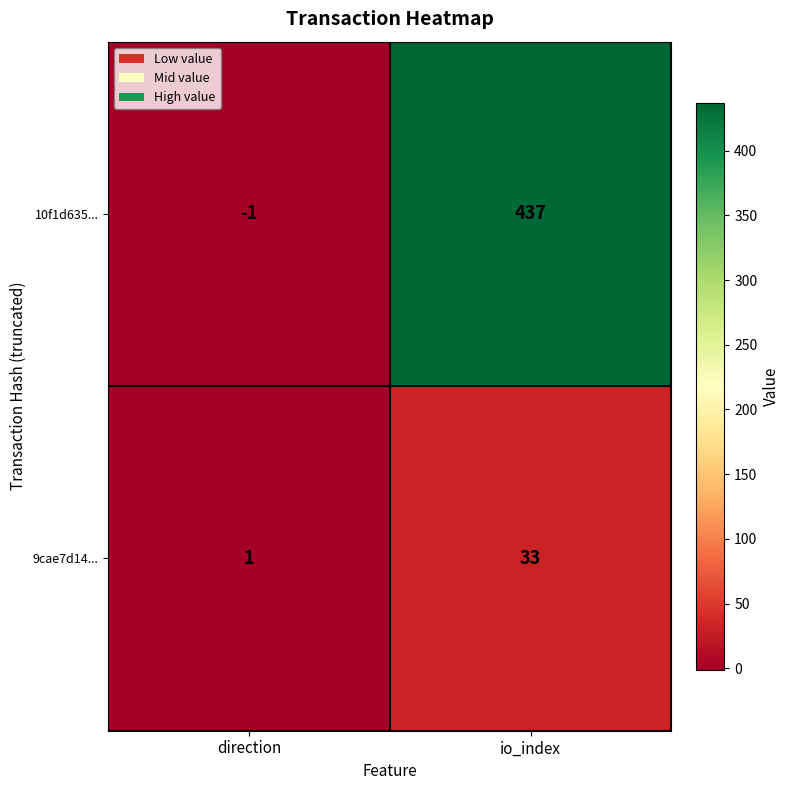

Reading right to left, transcribe all the data shown in this chart.

10f1d635...: 437	-1
9cae7d14...: 33	1